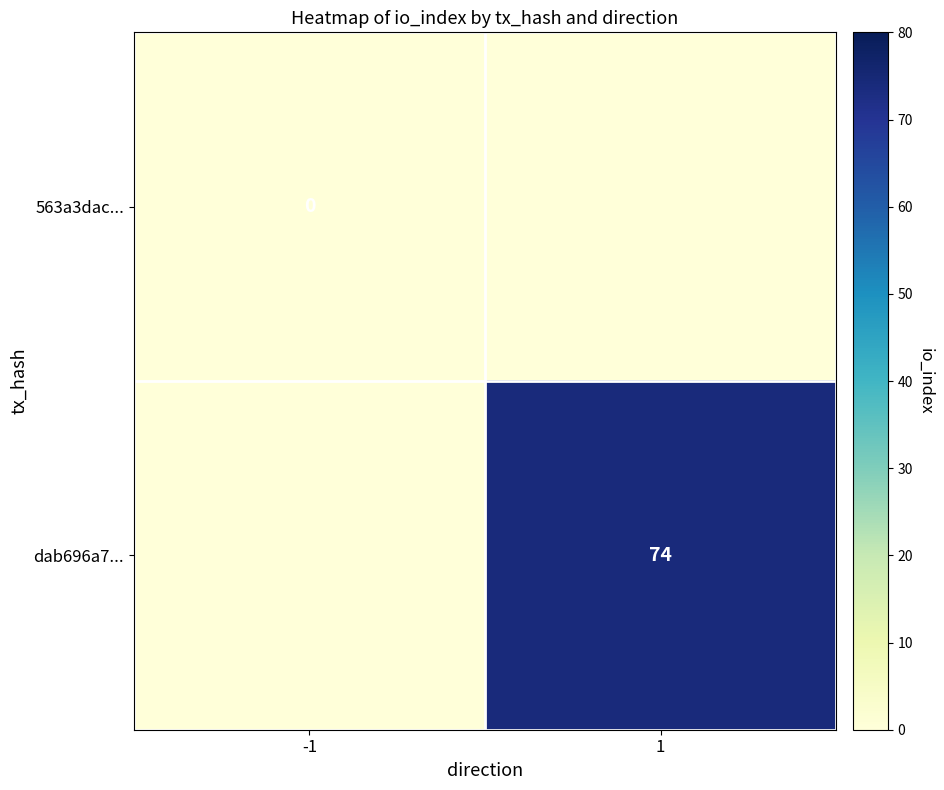

What is the greatest value displayed?

74